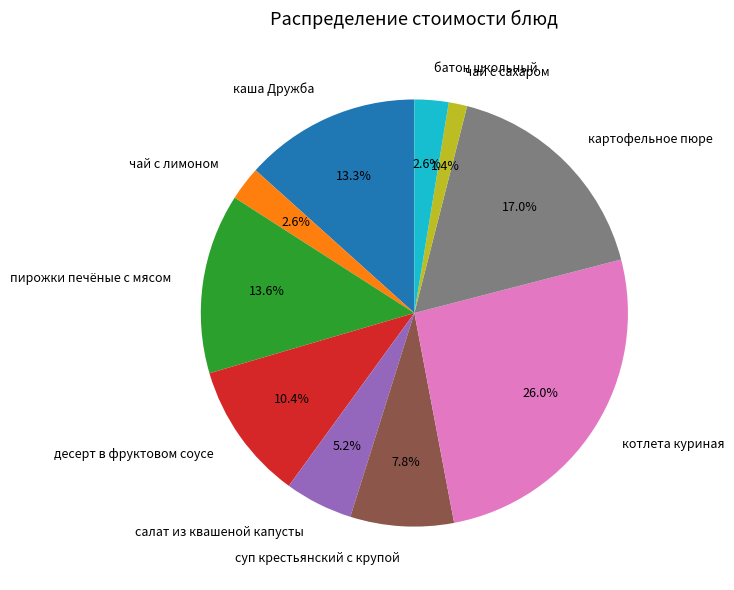

Count the number of slices in the pie.

10